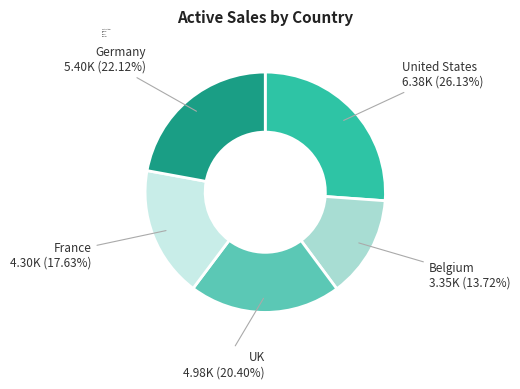

The Germany slice represents 1% of the pie. True or false?

False